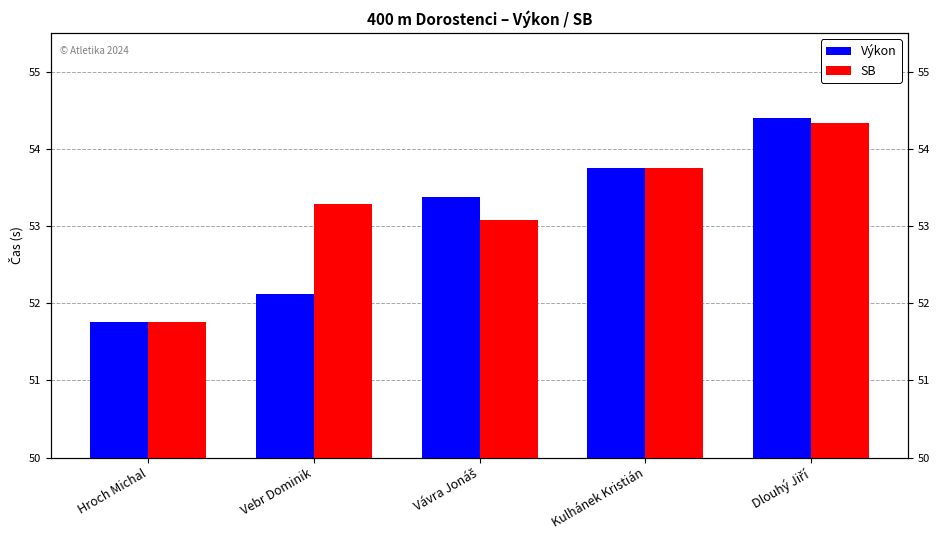

Is it true that Výkon equals 88.3 at Dlouhý Jiří?

False